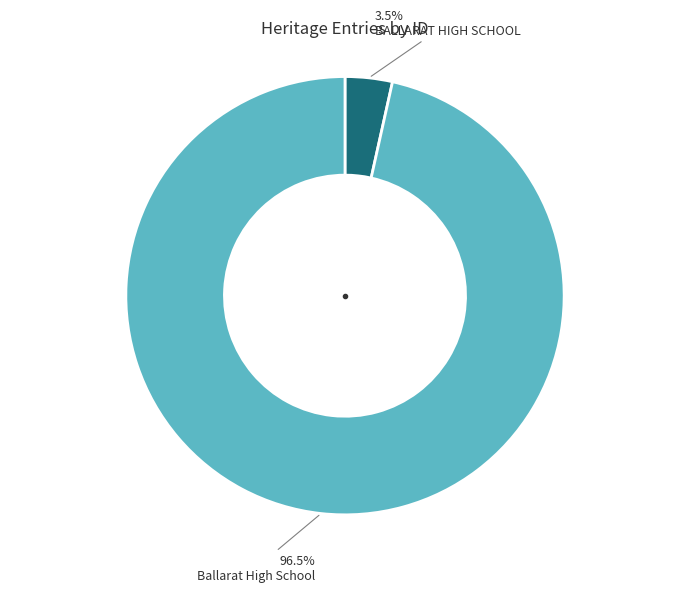

Is there any slice that represents more than half of the pie?

Yes